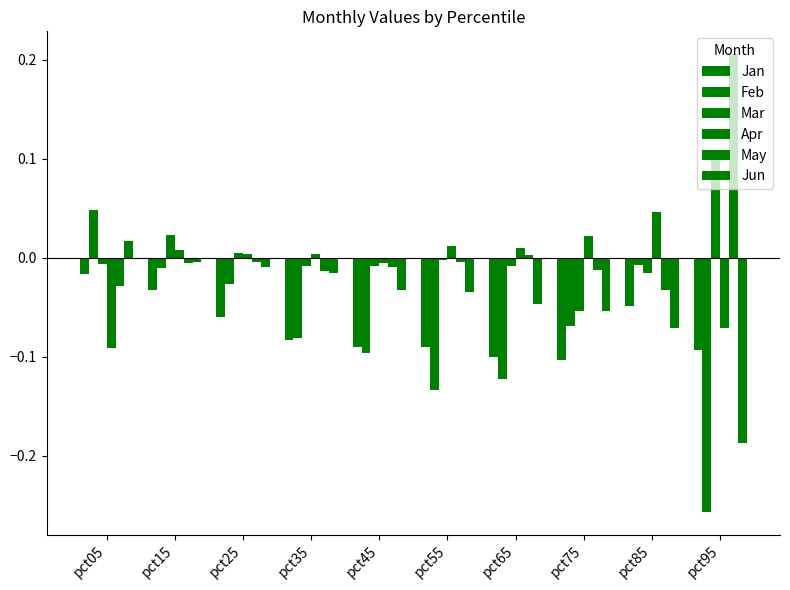

Which series has the largest total across all categories?

May